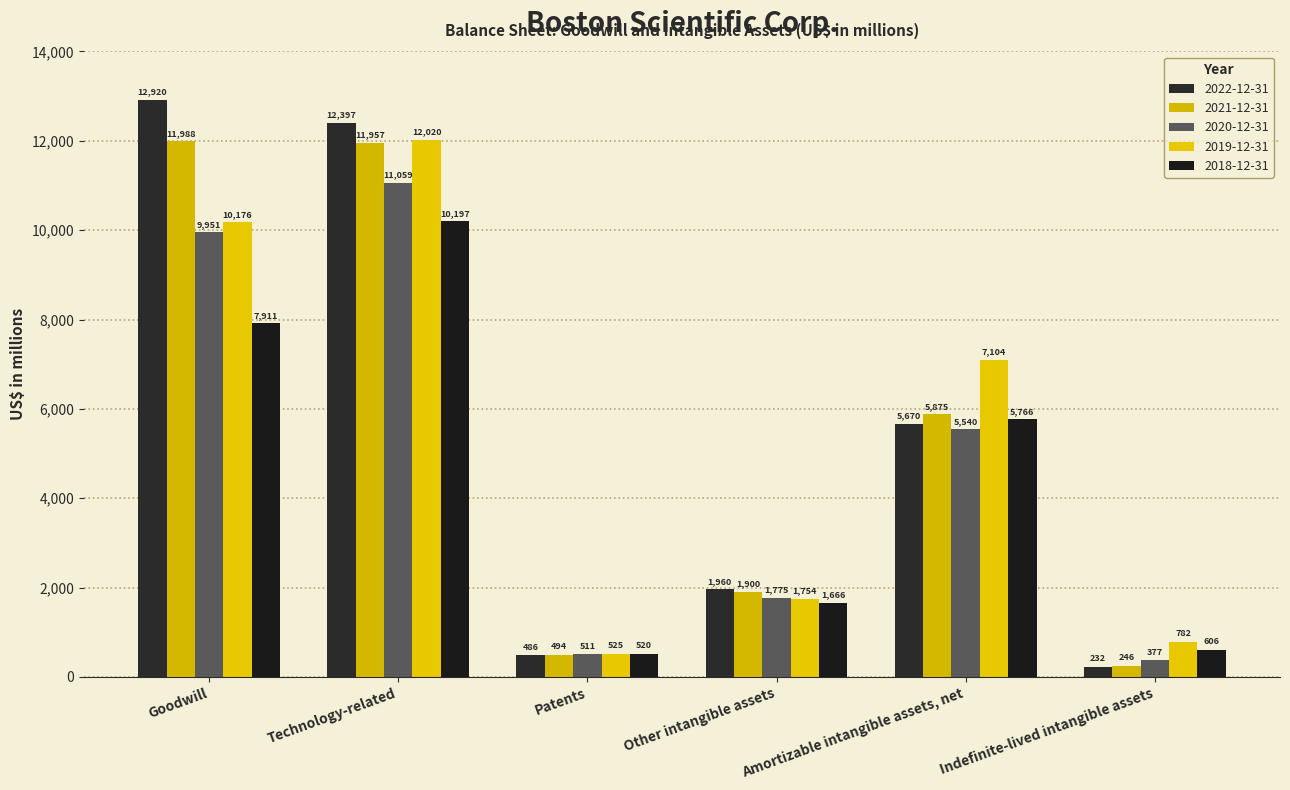

Where does the 2022-12-31 series first go above 5670?

Goodwill